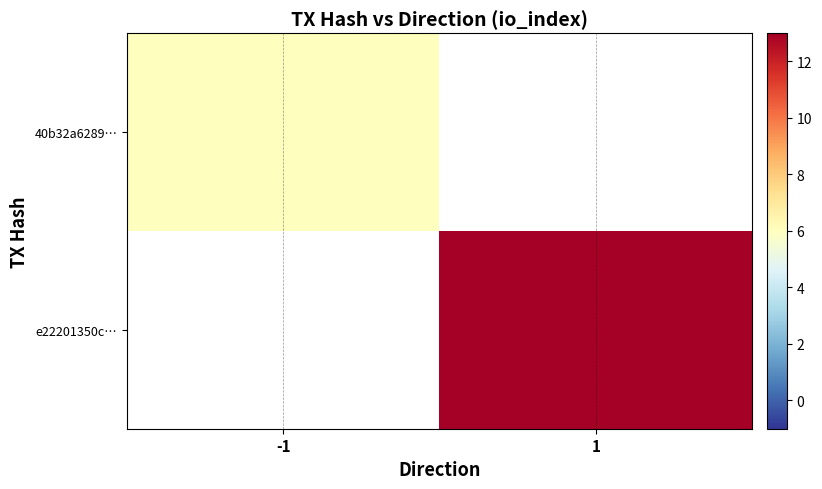

Is it true that 40b32a6289… equals 2.5 at -1?

False